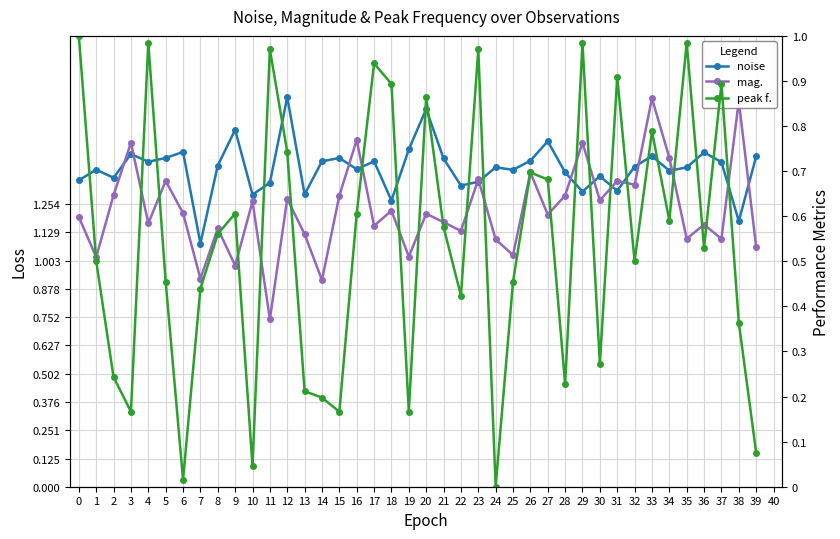

True or false: mag. has a value of 0.9 at 10.

False